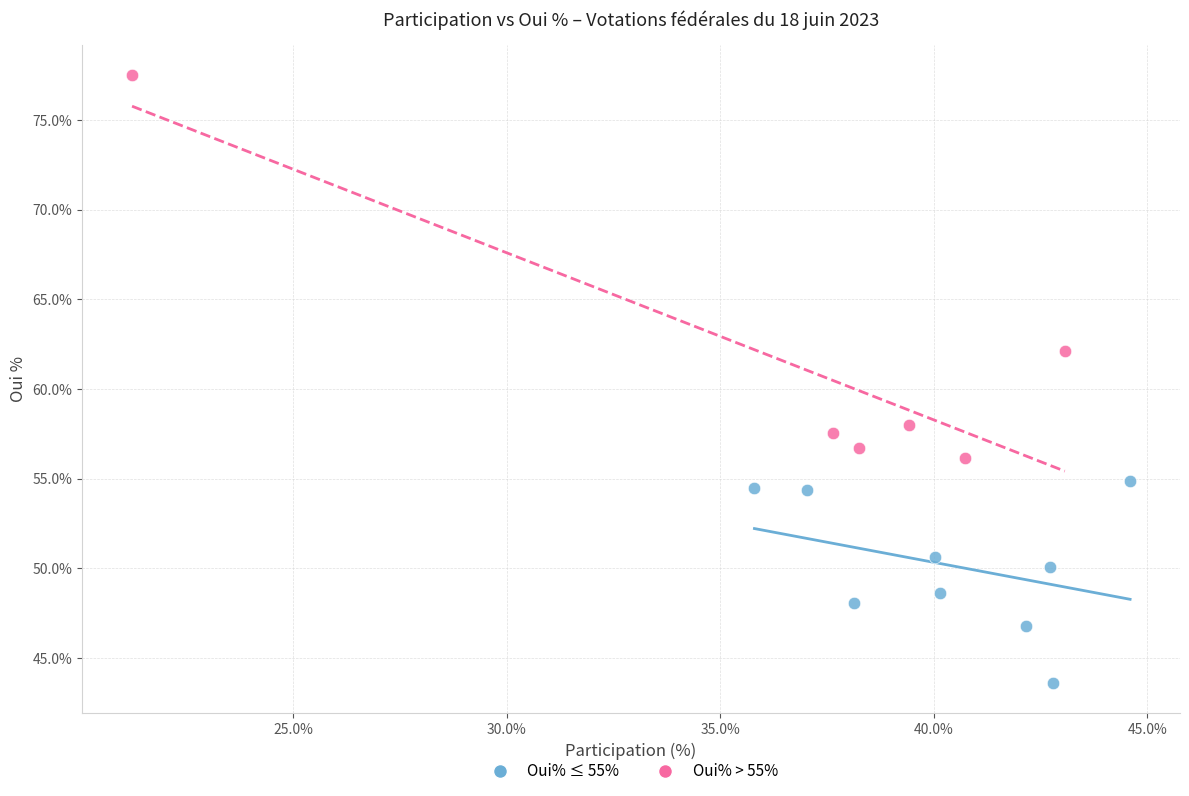

Which series has the widest spread of Y values?

Oui% > 55%